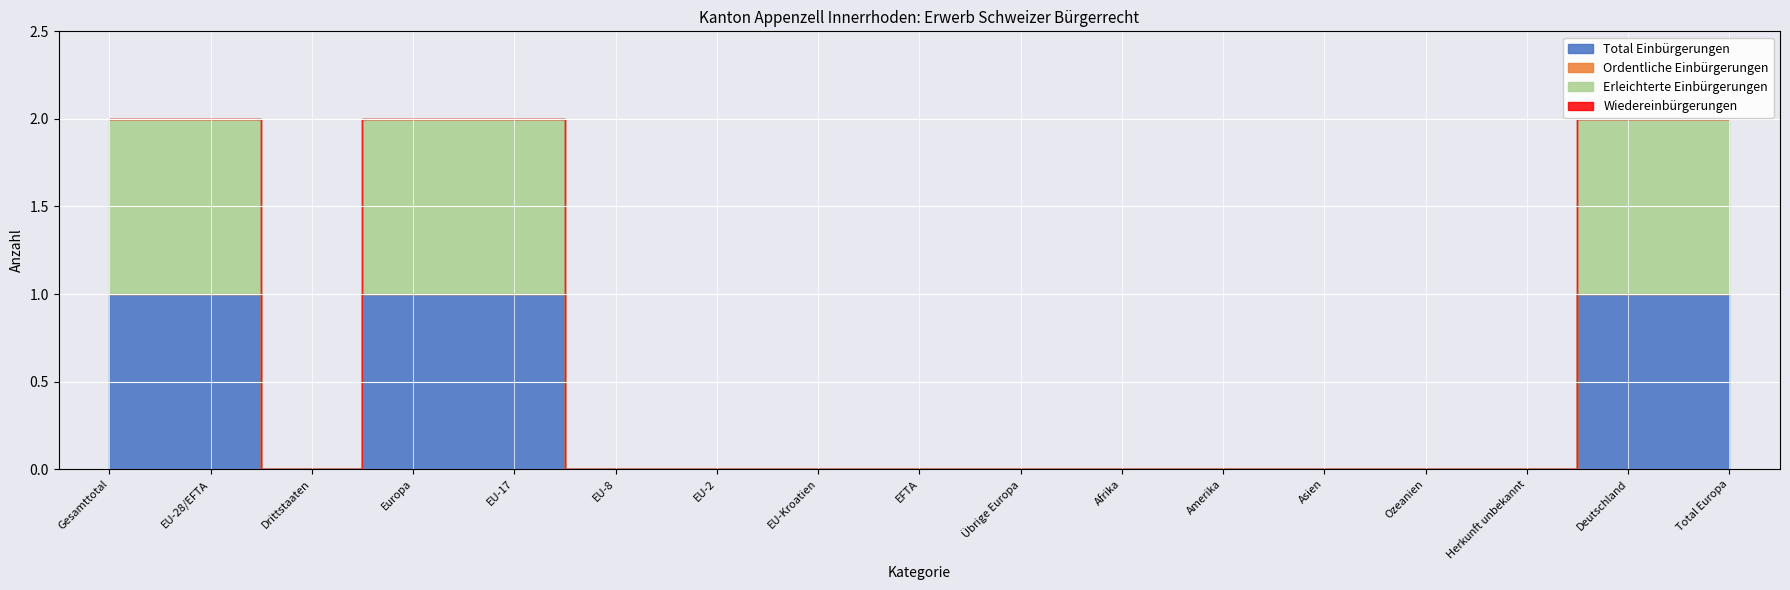

How many lines are shown in the chart?

4